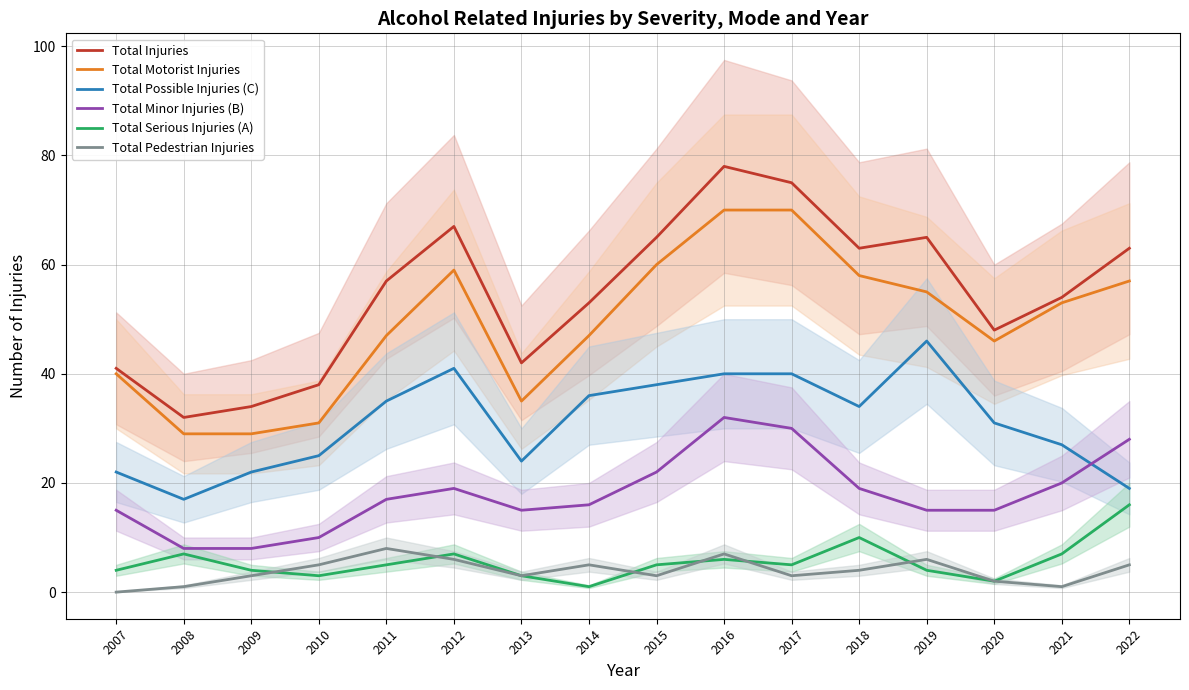

What is the difference between the maximum and minimum values in the Total Pedestrian Injuries series?

8